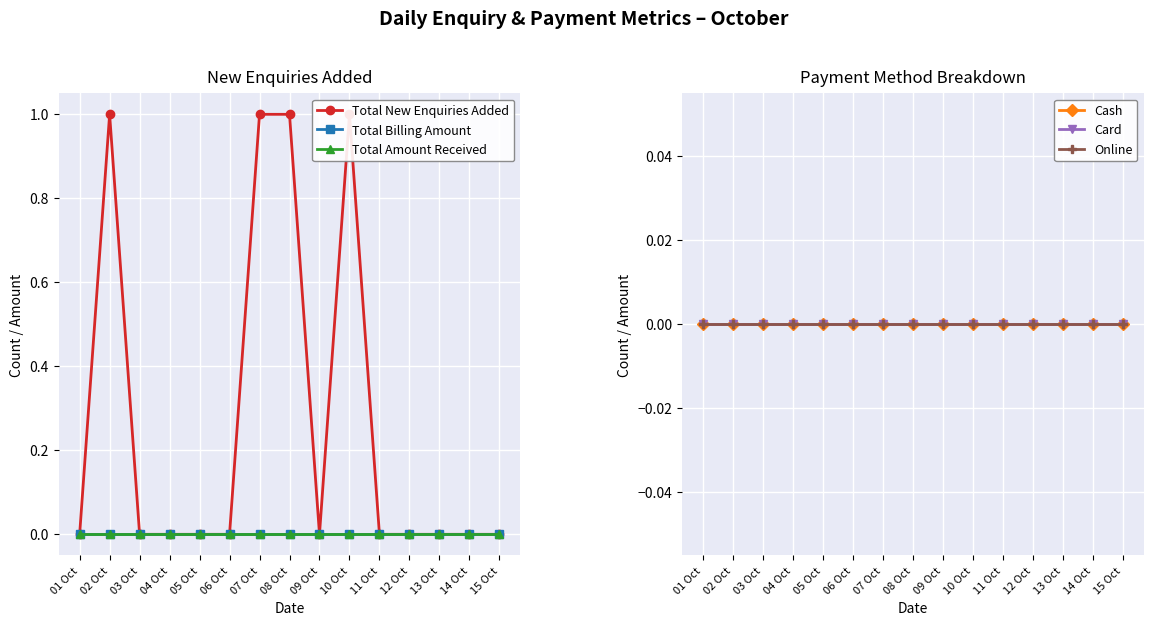

What are all the series names shown in the legend?

Total New Enquiries Added, Total Billing Amount, Total Amount Received, Cash, Card, Online